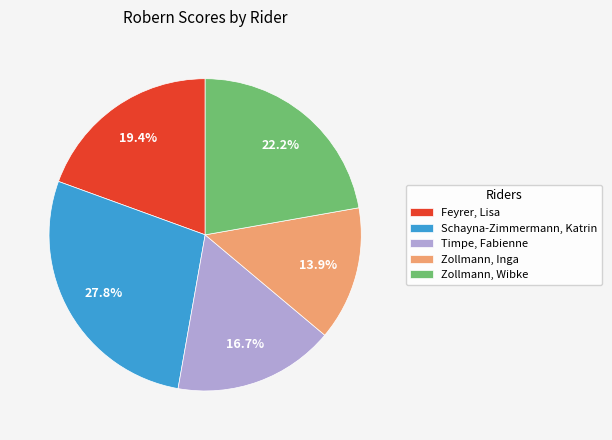

Do Schayna-Zimmermann, Katrin and Timpe, Fabienne together represent more than half of the pie?

No